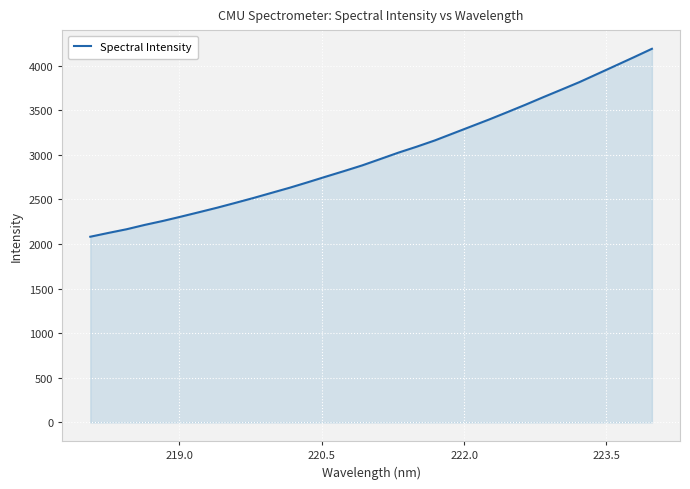

What is the difference between the maximum and minimum values?

2106.0